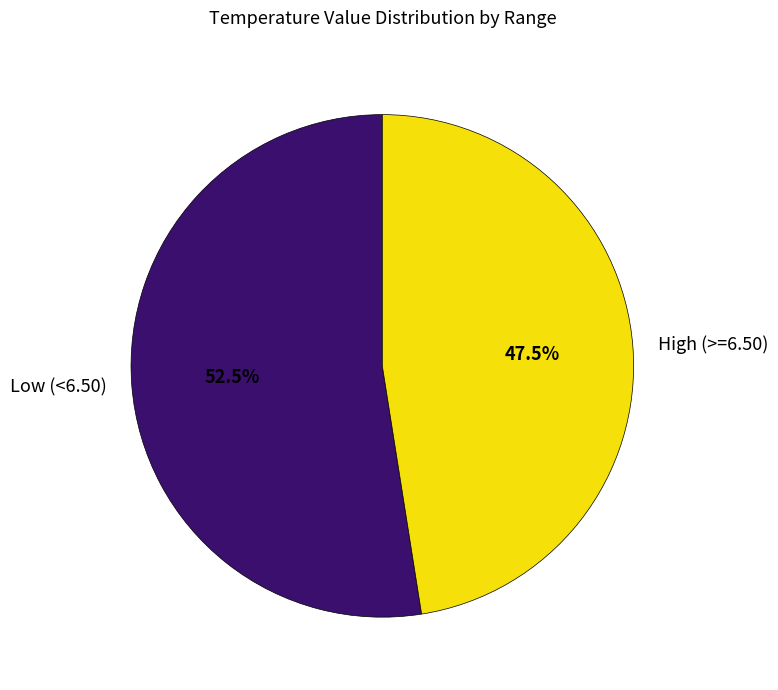

Rank the categories by value from lowest to highest.

High (>=6.50), Low (<6.50)